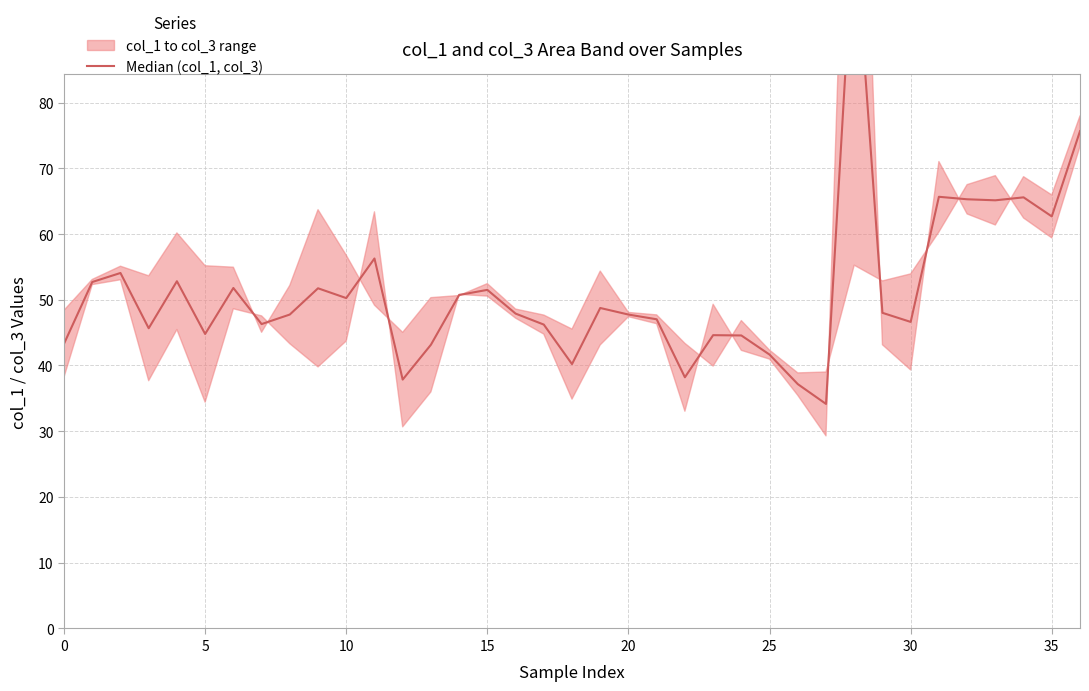

What is the sum of all values?

1901.3